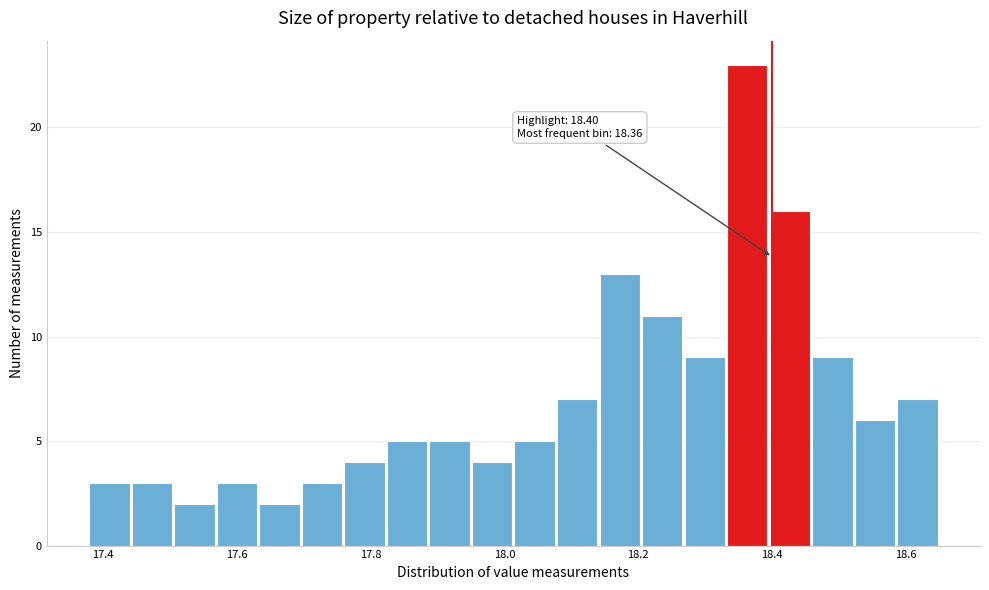

Read against the x-axis, roughly where is the centre of the tallest bar?

18.36